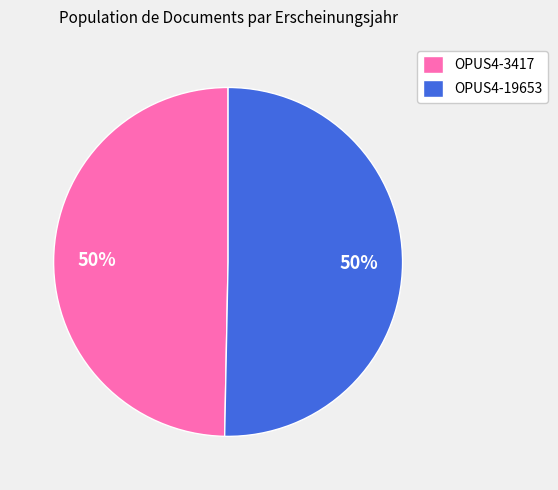

Is it true that OPUS4-19653 is 50% of the pie?

True